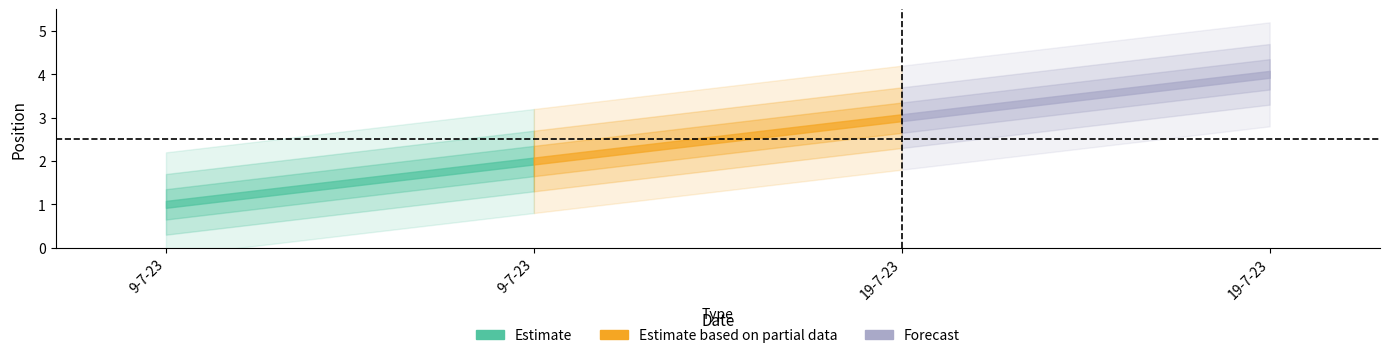

How many values are below 3?

2